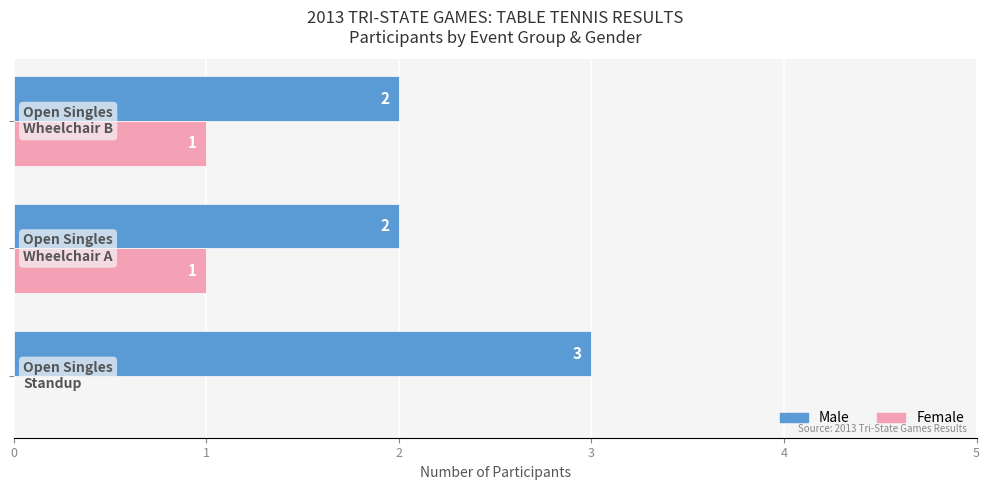

Count the number of categories in the chart.

3